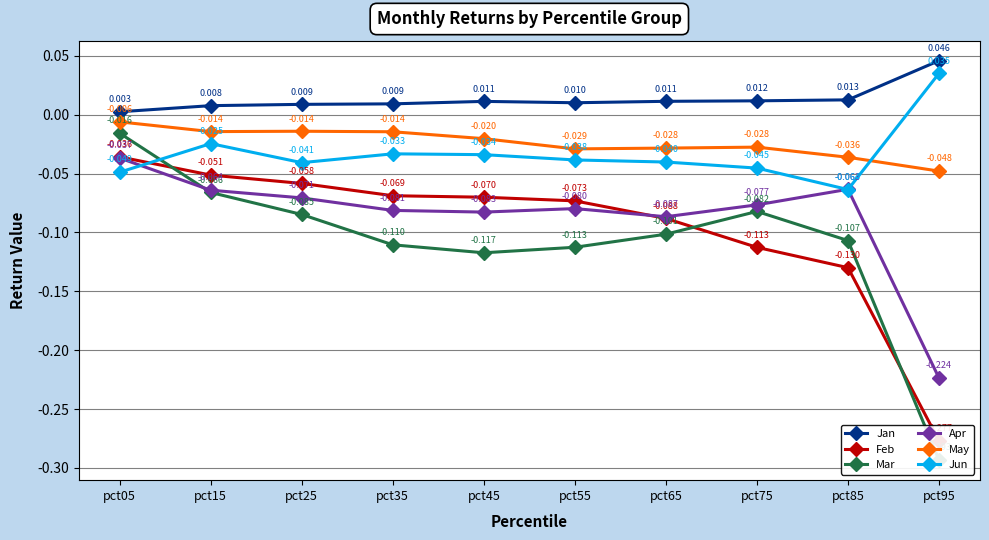

Is the value of May at pct45 greater than the value of Jan at pct35?

No